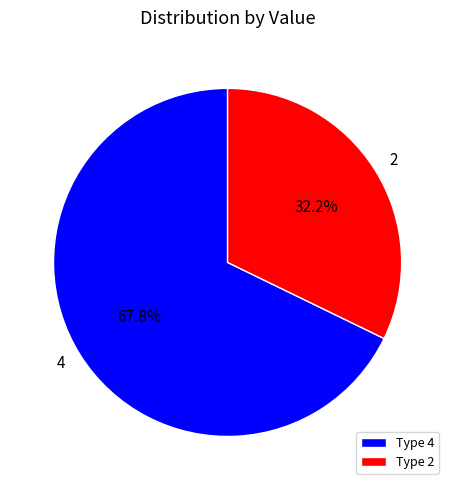

Rank the categories by value from highest to lowest.

4, 2